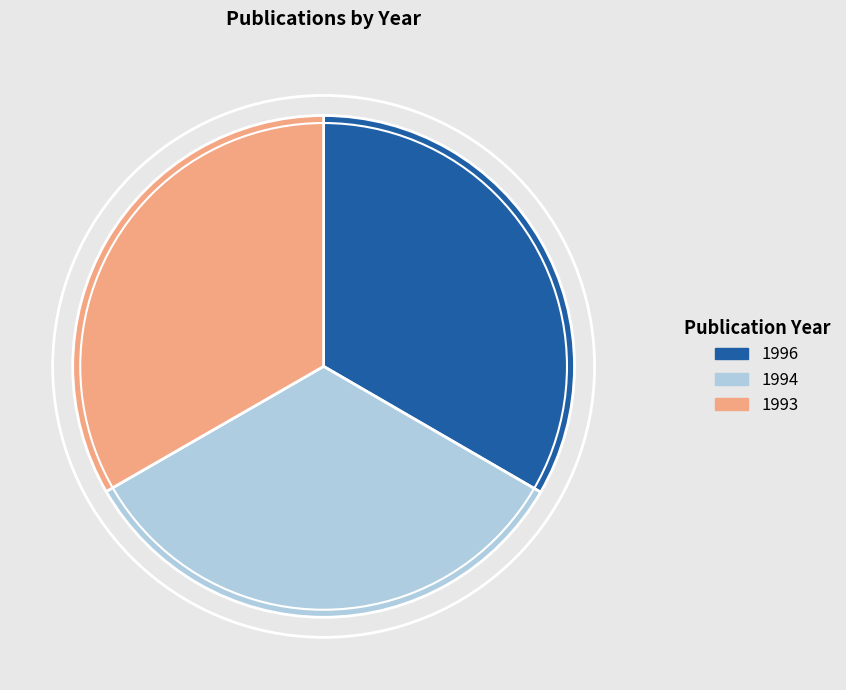

Is there any slice that represents more than half of the pie?

No